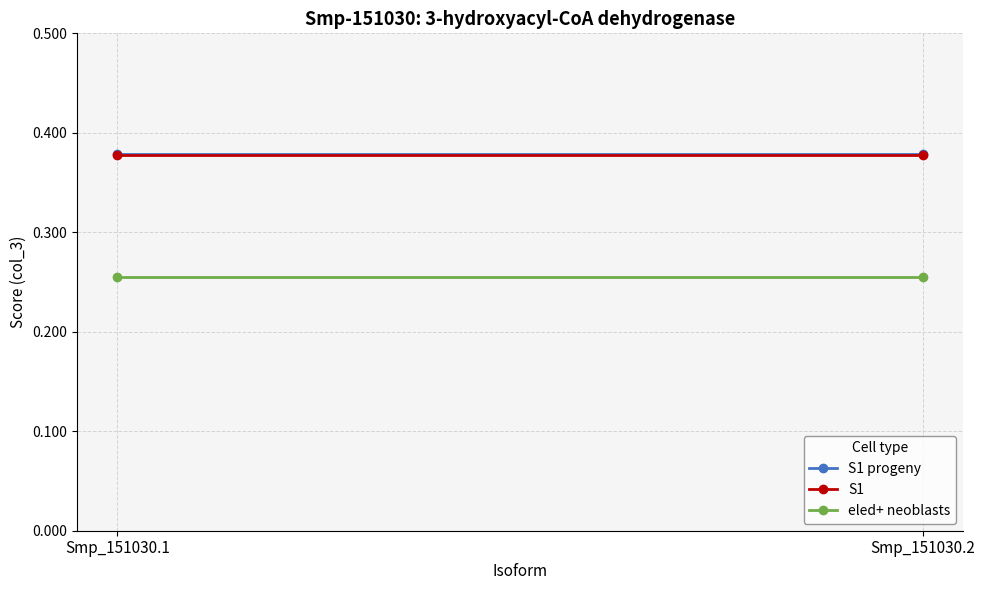

The S1 progeny series shows 0.5 at Smp_151030.1. True or false?

False